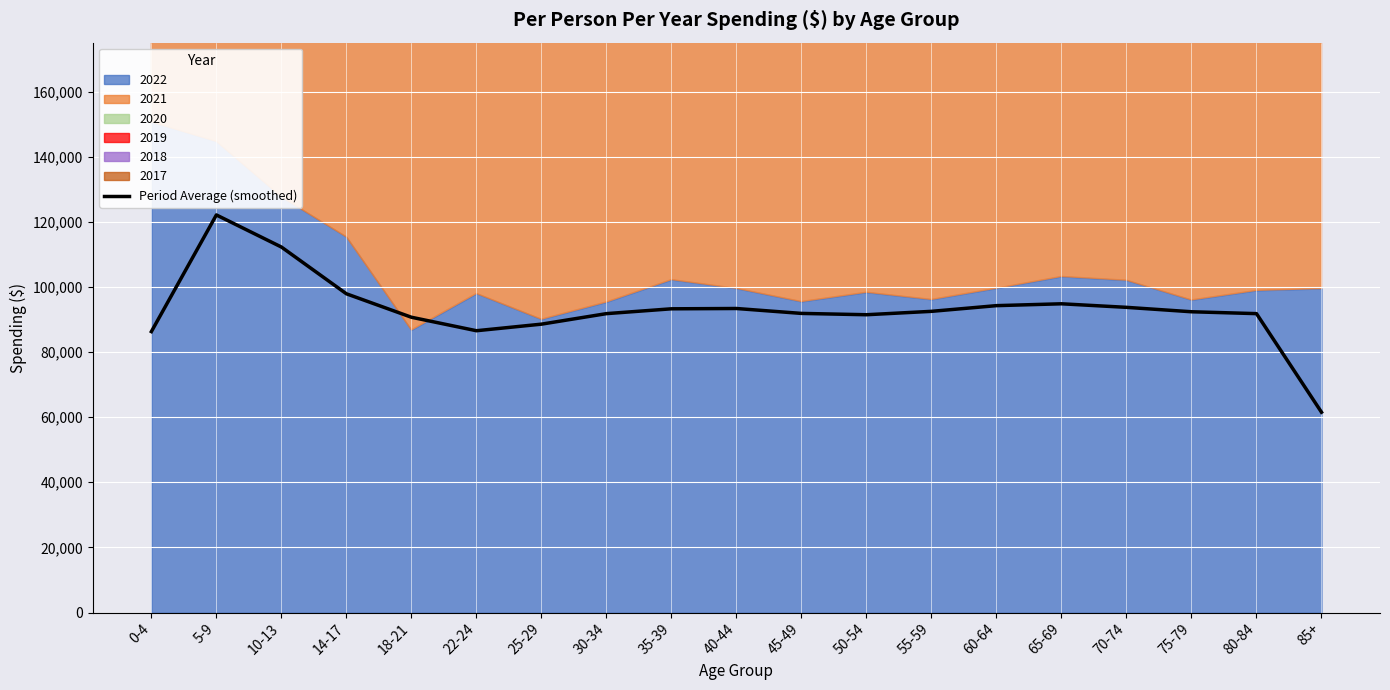

Reading left to right, extract all data points from this chart.

0-4=86272.5	5-9=122095.6	10-13=112245.4	14-17=97885.2	18-21=90683.1	22-24=86540.9	25-29=88558.0	30-34=91789.5	35-39=93272.4	40-44=93366.8	45-49=91860.8	50-54=91453.4	55-59=92494.3	60-64=94244.8	65-69=94813.6	70-74=93722.0	75-79=92365.4	80-84=91791.8	85+=61516.8